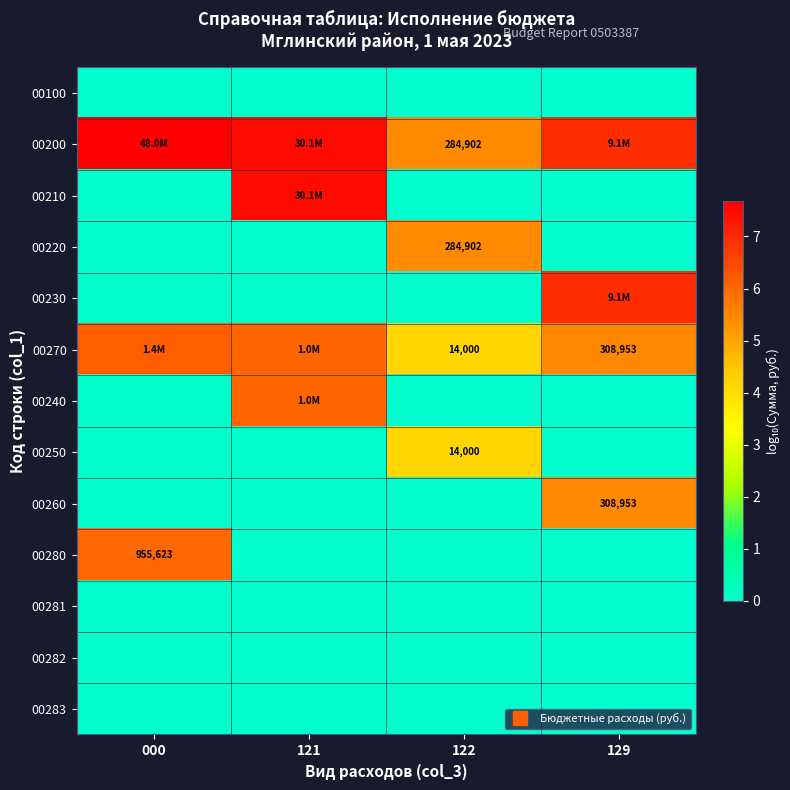

Is it true that 00220 equals 5.5 at 122?

True